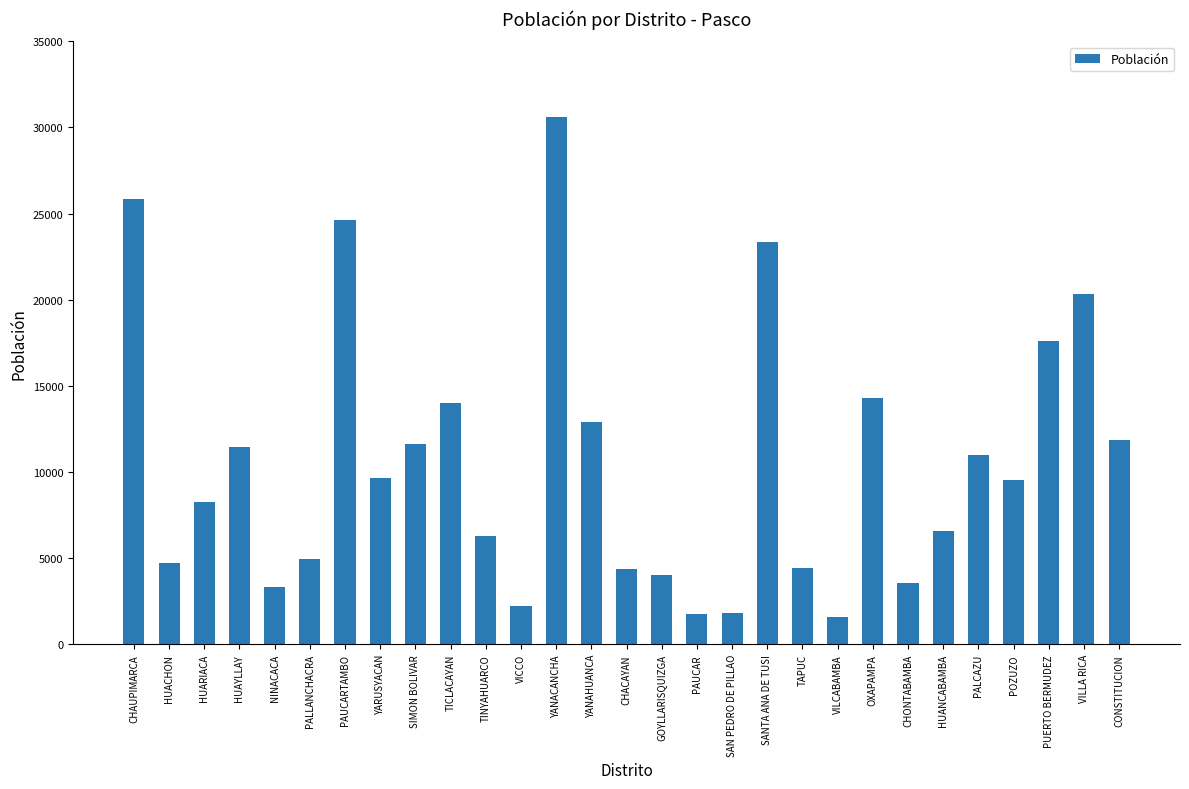

What value does the data have at HUAYLLAY?

11458